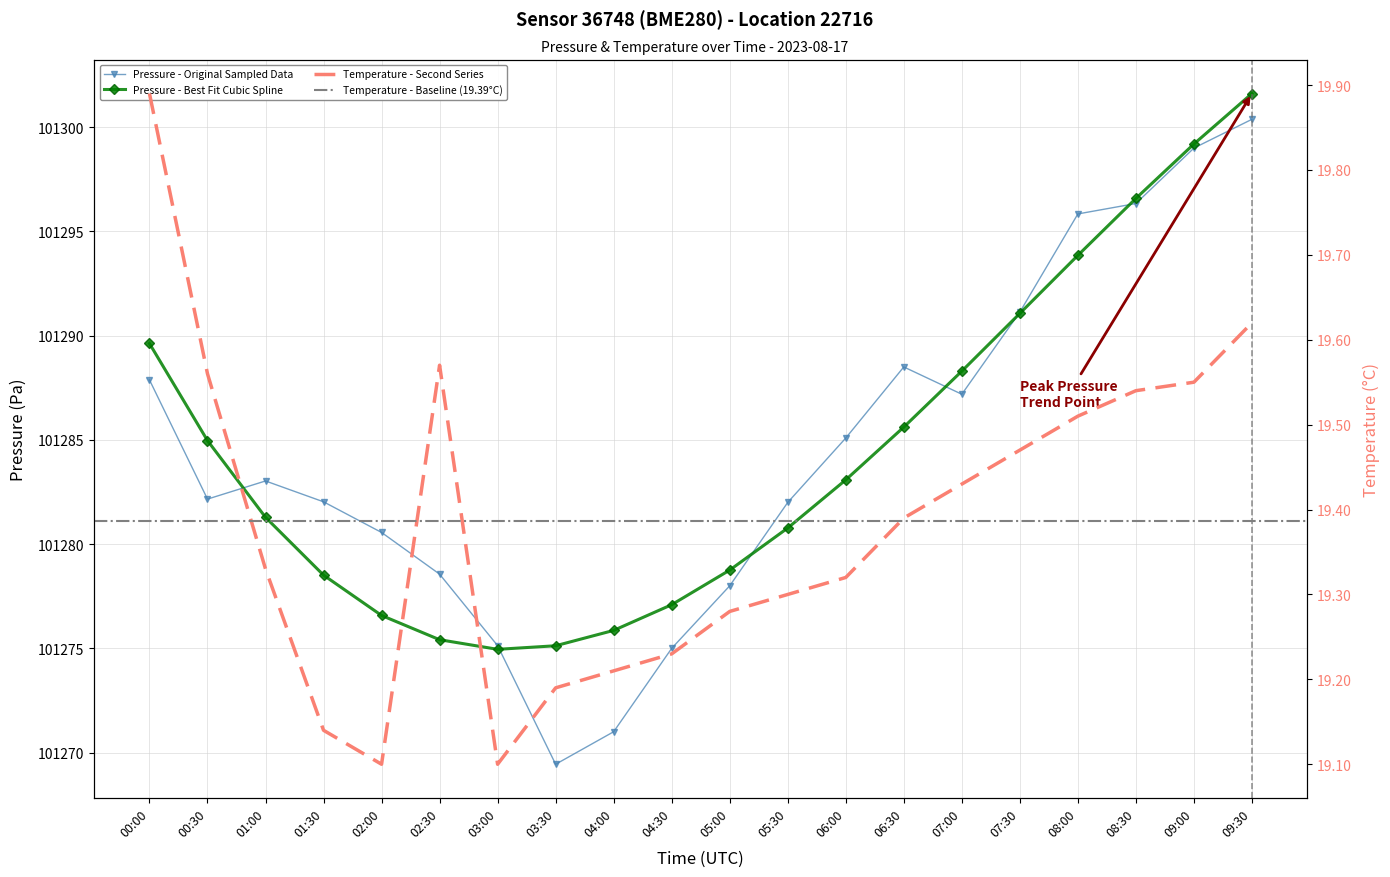

True or false: pressure has more than 2 interior local peaks.

False